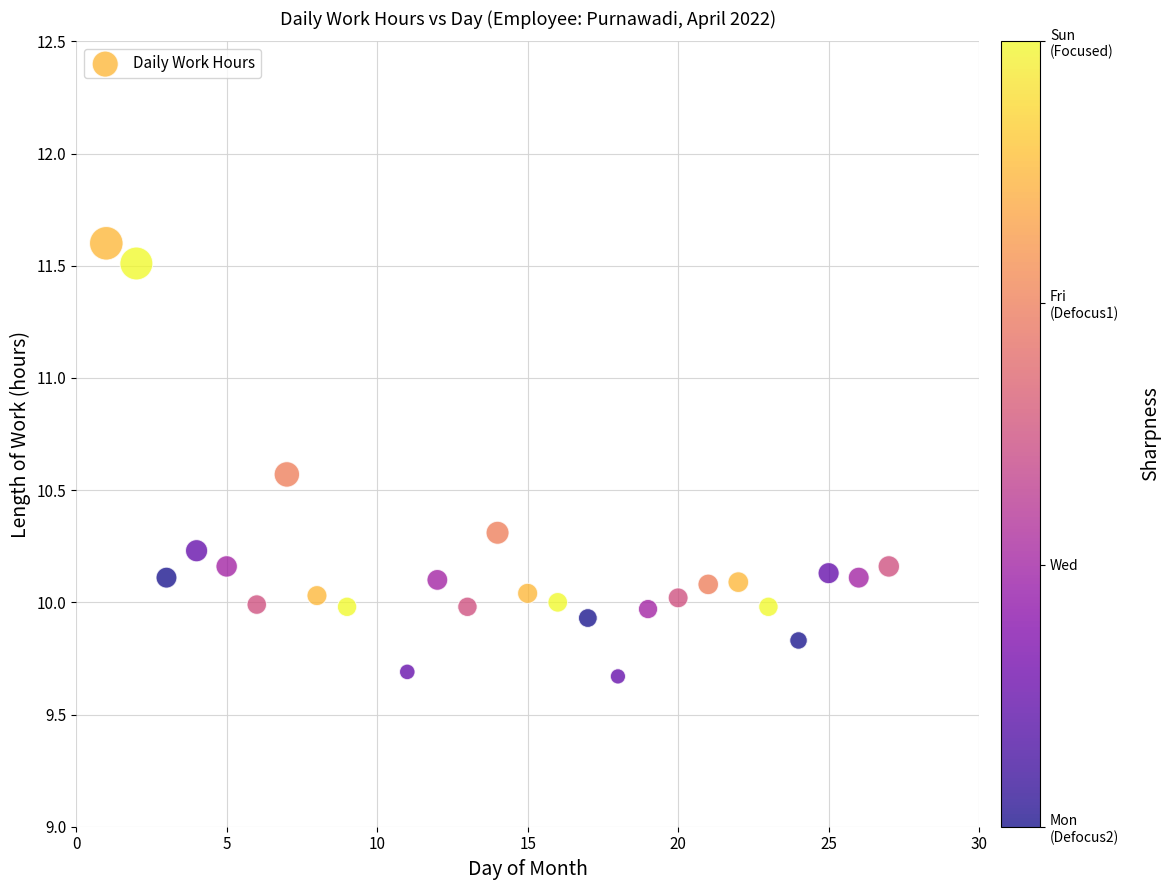

What is the range of Y values (max minus min)?

1.9